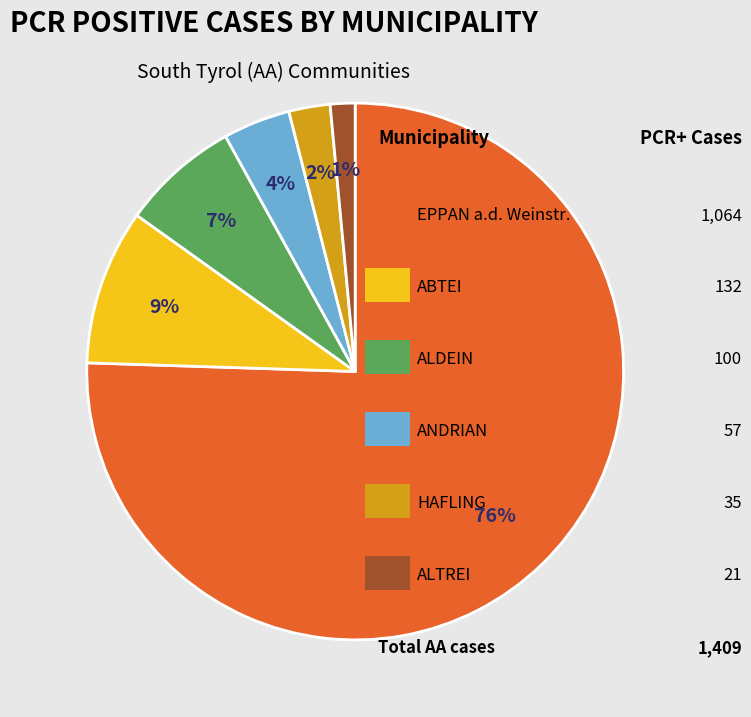

Is there a majority slice in this chart?

Yes